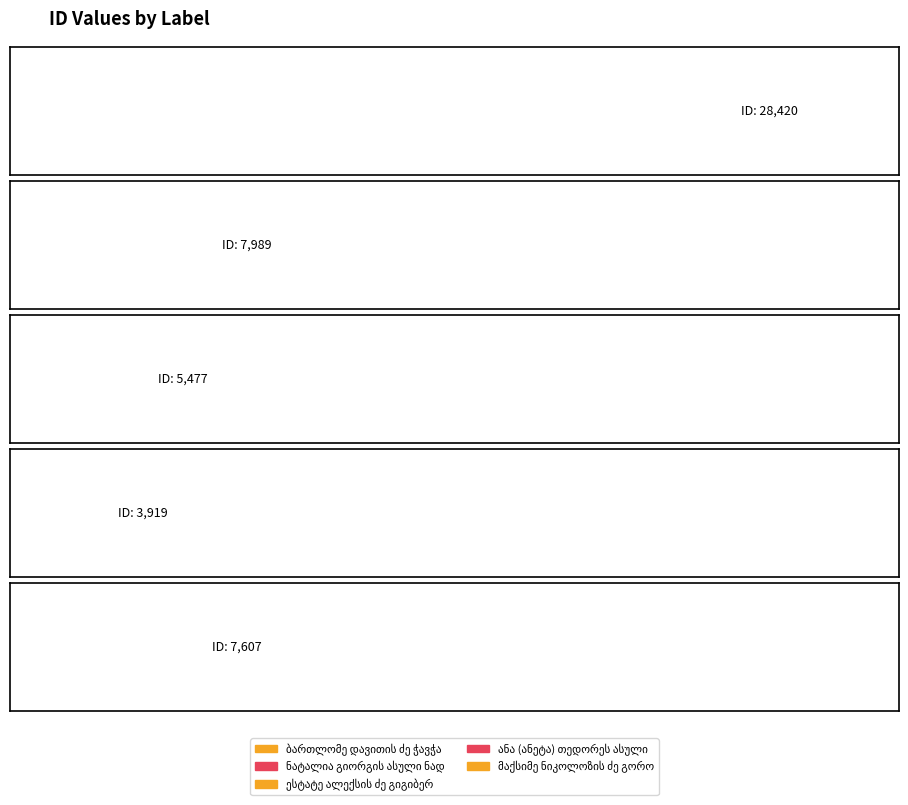

Reading right to left, list all the values displayed in this chart.

7607	3919	5477	7989	28420